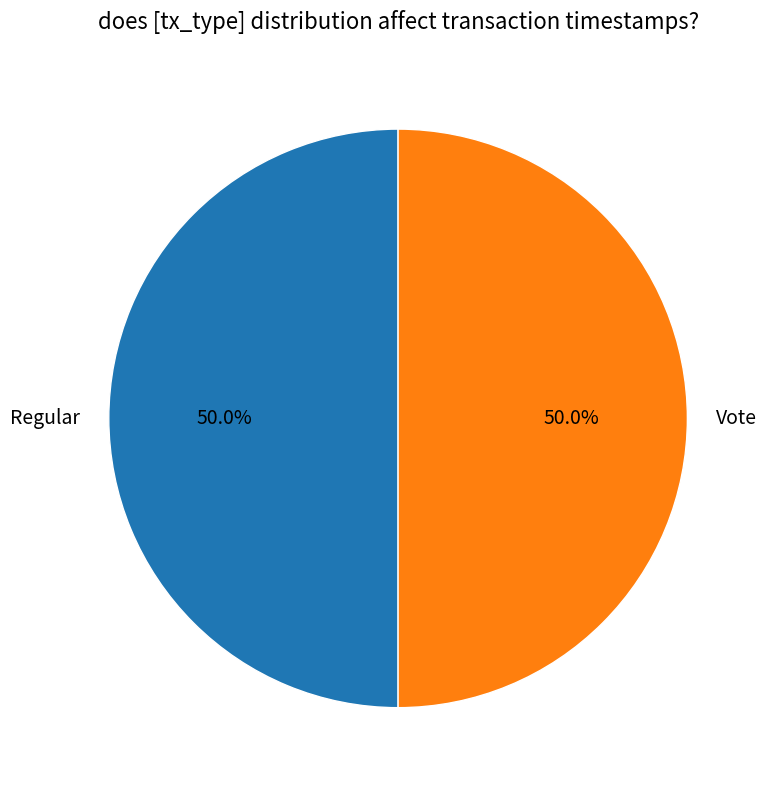

To the nearest percent, what percentage of the pie is Vote?

50%